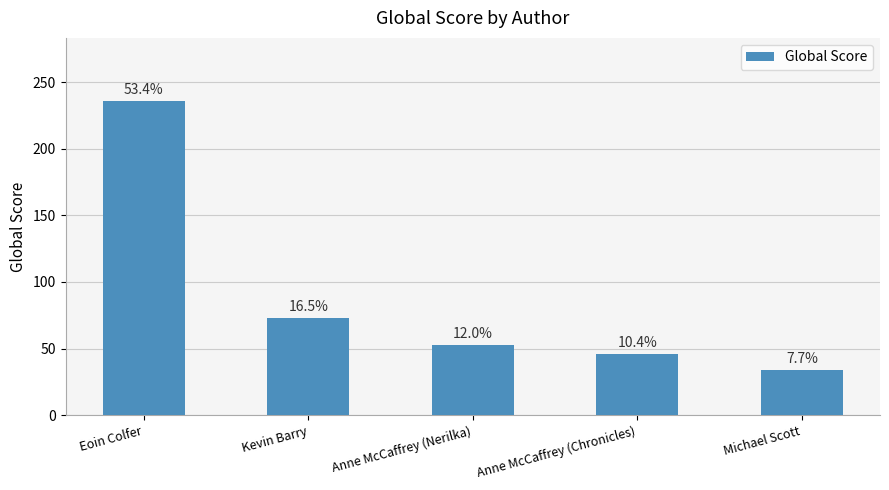

What is the ratio of the value at Eoin Colfer to the value at Kevin Barry?

3.2